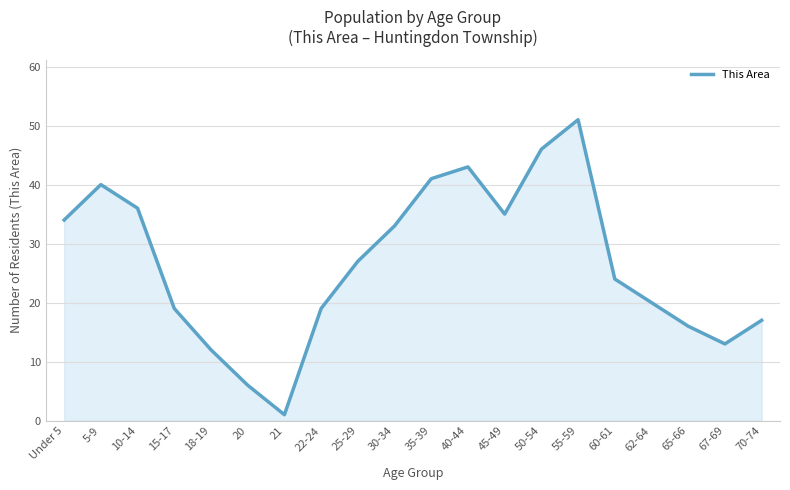

The value at 70-74 is 17. True or false?

True